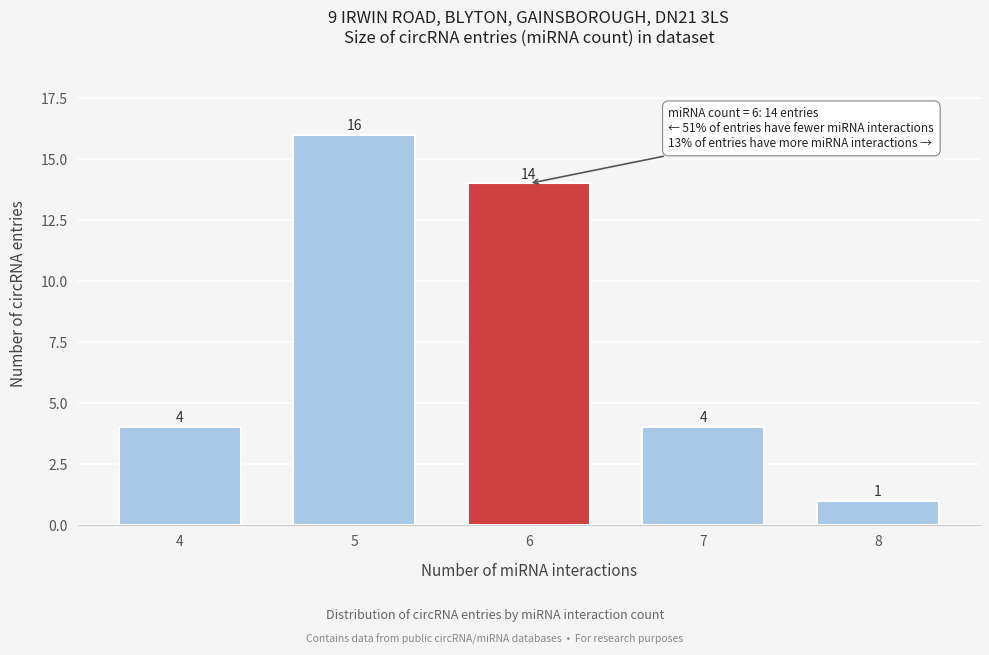

Reading left to right, list all the values displayed in this chart.

4	16	14	4	1